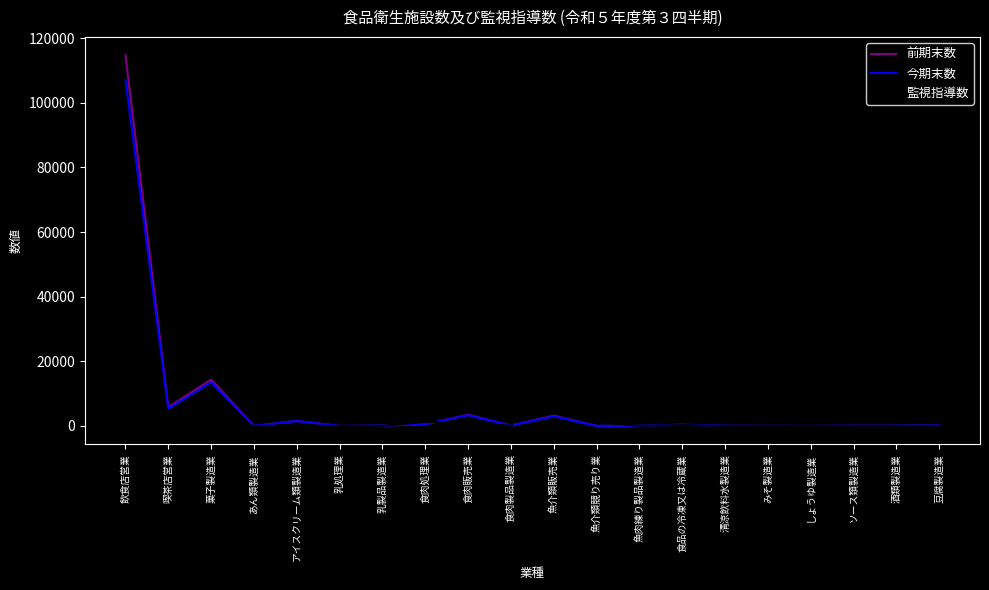

Which series has the widest spread of values?

前期末数